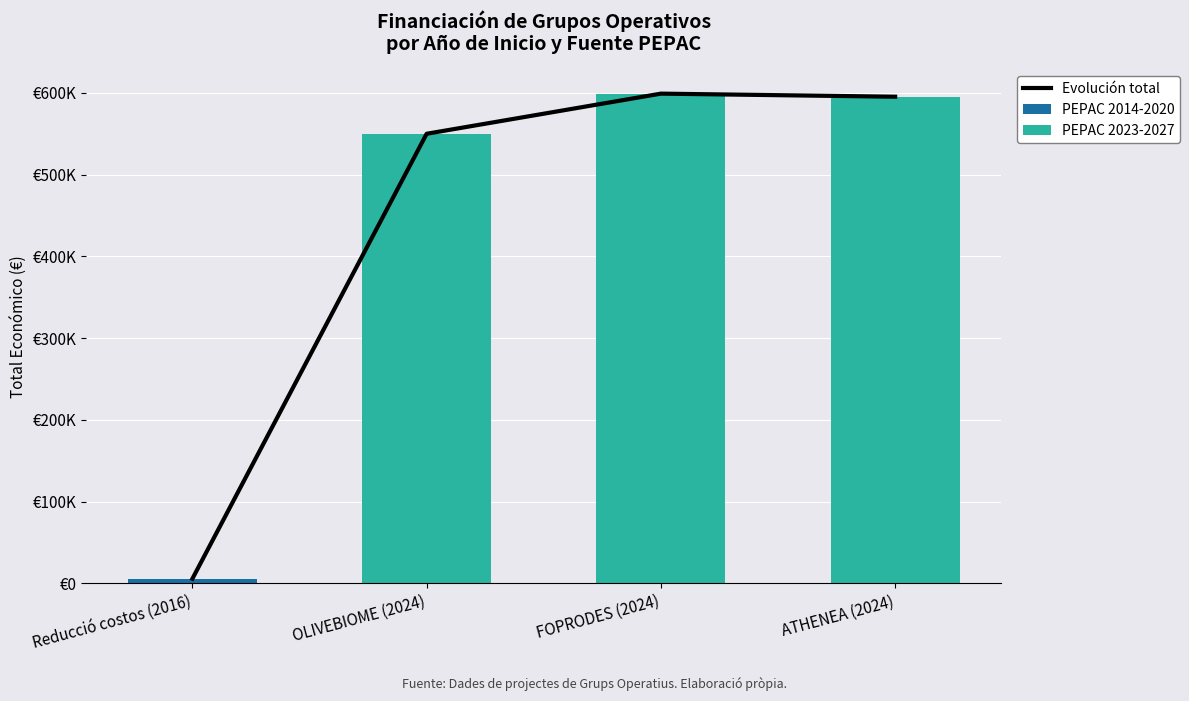

Reading left to right, list all the values displayed in this chart.

Evolución total: Reducció costos (2016)=5718	OLIVEBIOME (2024)=550111	FOPRODES (2024)=599211	ATHENEA (2024)=595436
PEPAC 2014-2020: Reducció costos (2016)=5718	OLIVEBIOME (2024)=0	FOPRODES (2024)=0	ATHENEA (2024)=0
PEPAC 2023-2027: Reducció costos (2016)=0	OLIVEBIOME (2024)=550111	FOPRODES (2024)=599211	ATHENEA (2024)=595436